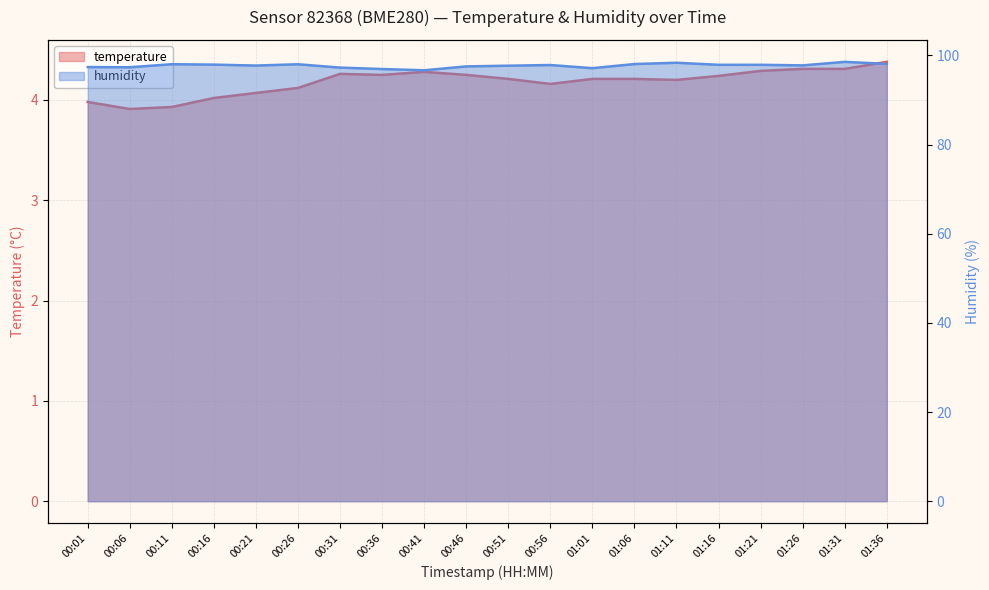

True or false: temperature and humidity intersect in this chart.

False